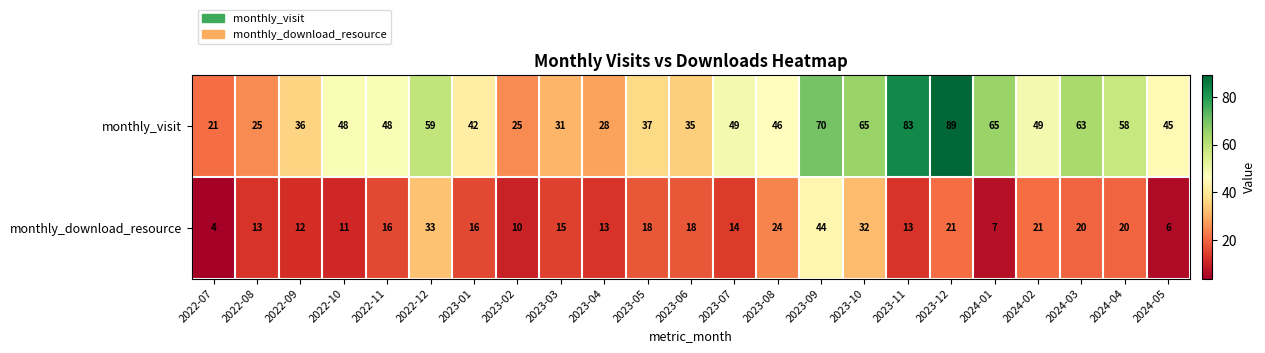

What is the difference between the second highest and second lowest values in the monthly_visit series?

58